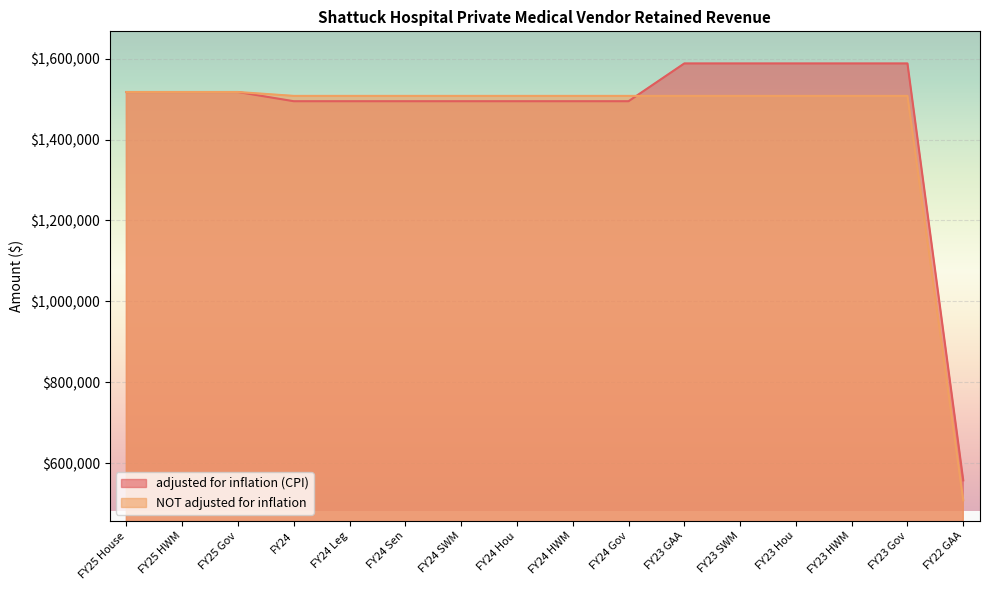

What is the total value across all series at FY23 Hou?

3096081